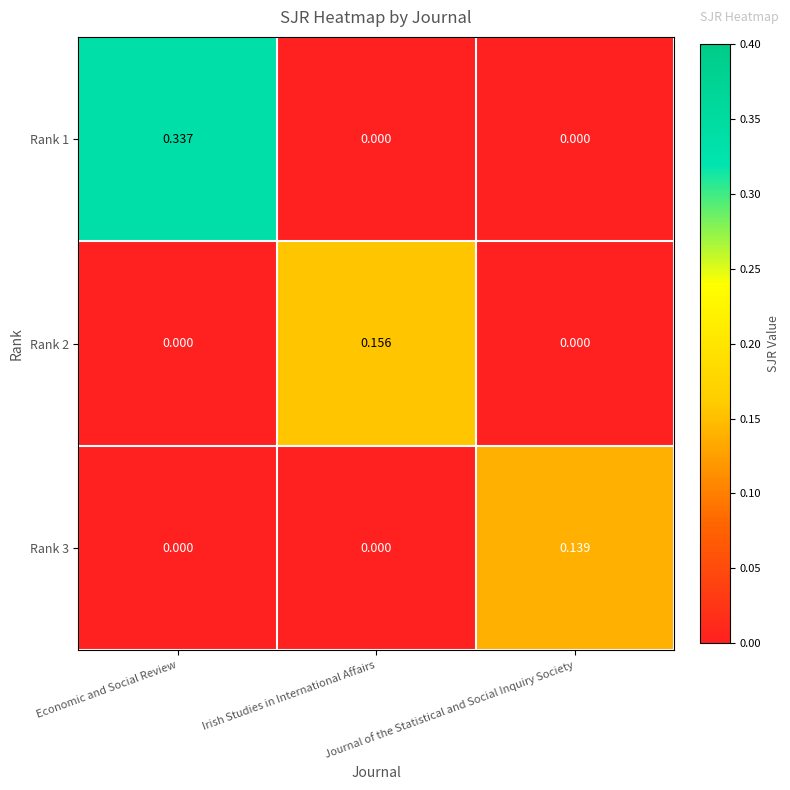

Which series has the largest range (max minus min)?

Rank 1